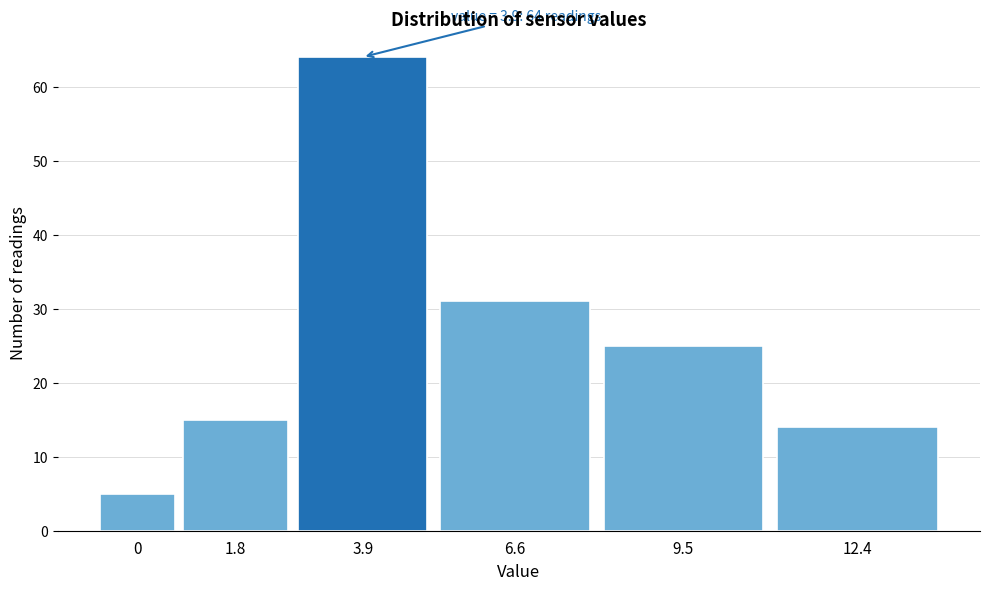

Reading left to right, transcribe all the data shown in this chart.

5	15	64	31	25	14